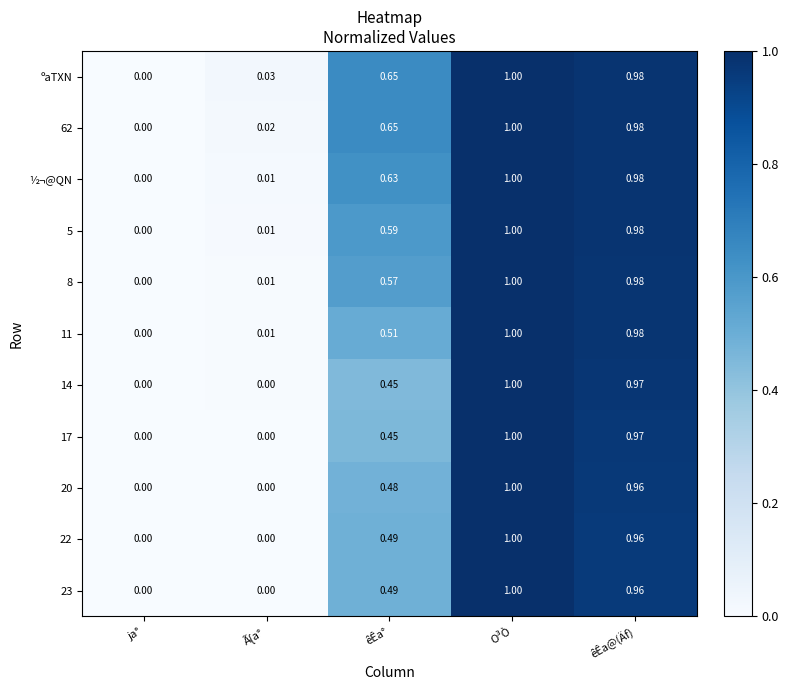

At which category is the sum across all series the highest?

O³Ò